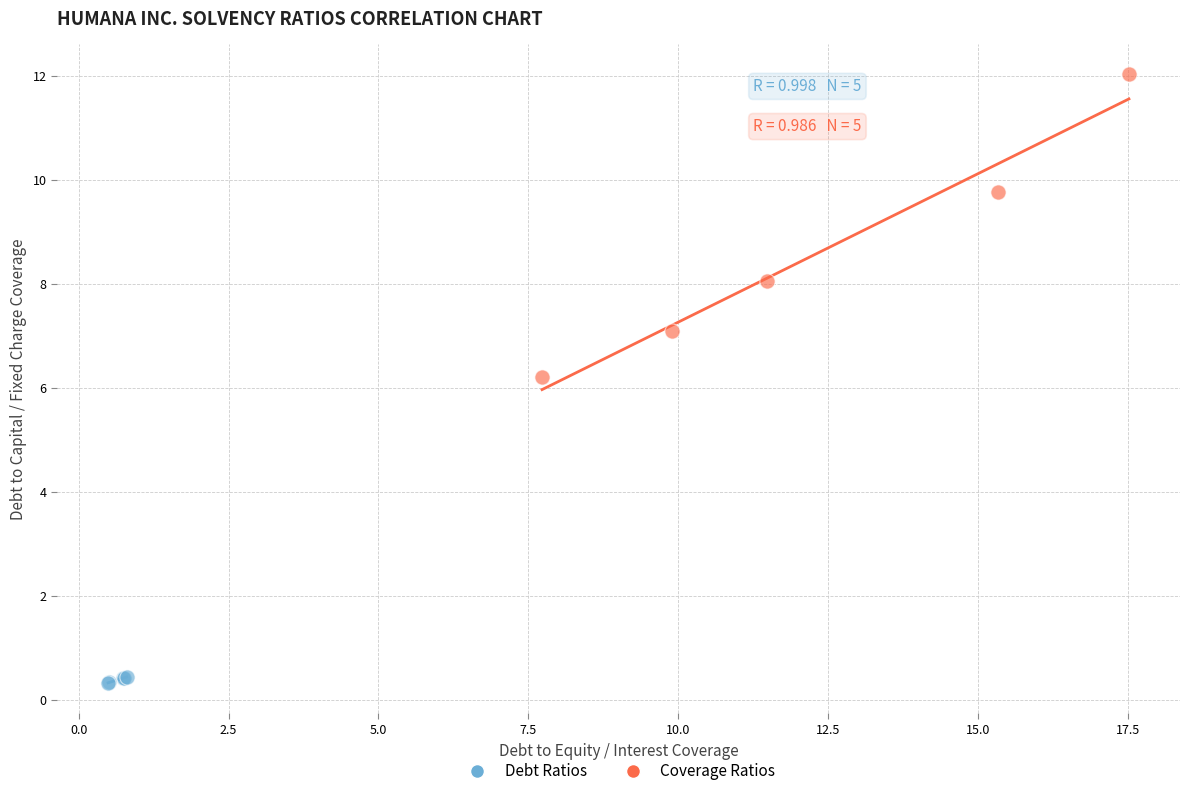

Which series has the largest Y range (max minus min)?

Coverage Ratios